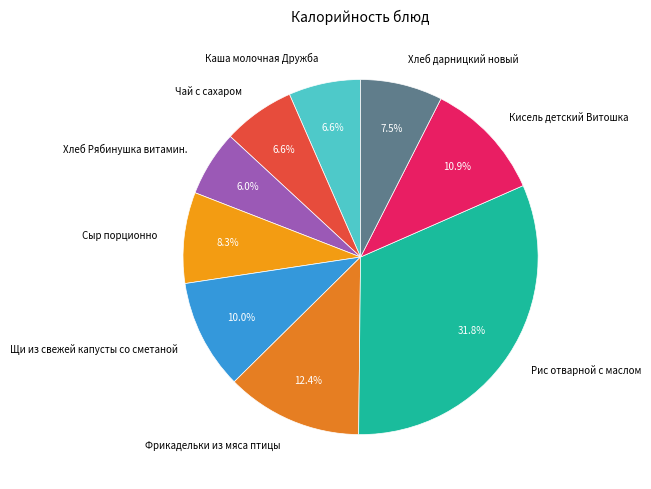

Combined, do Каша молочная Дружба and Рис отварной с маслом account for over 50%?

No